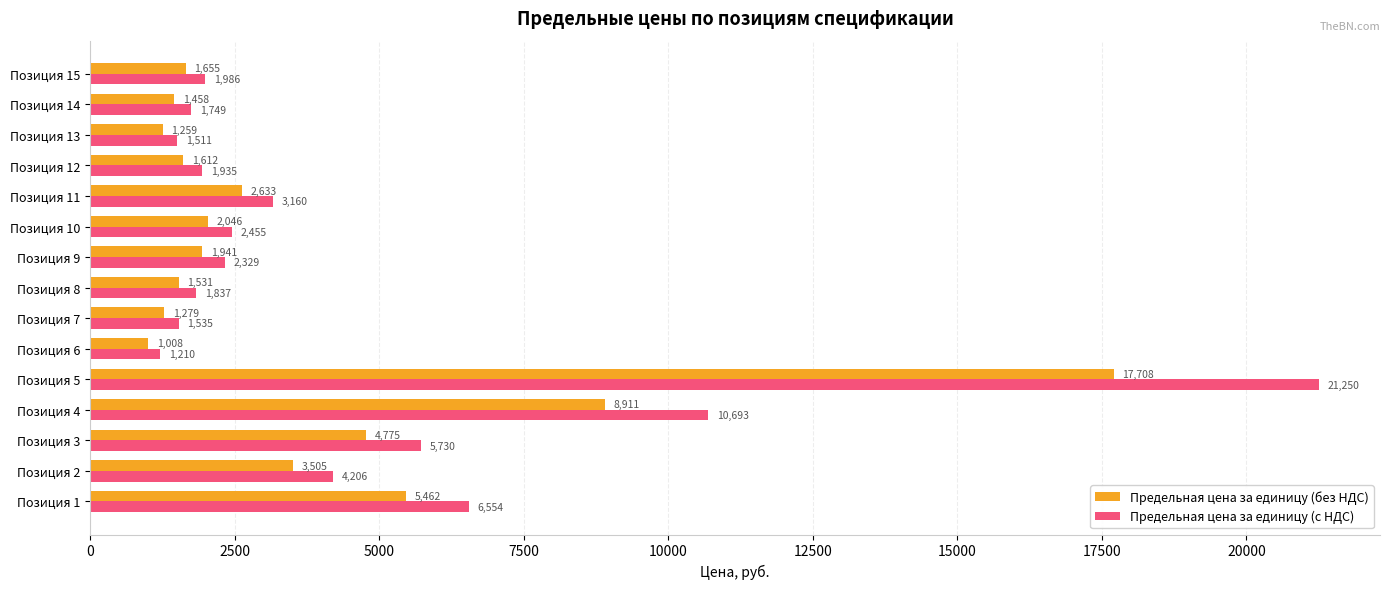

The value of Предельная цена за единицу (без НДС) at Позиция 13 is 1259.2. True or false?

True